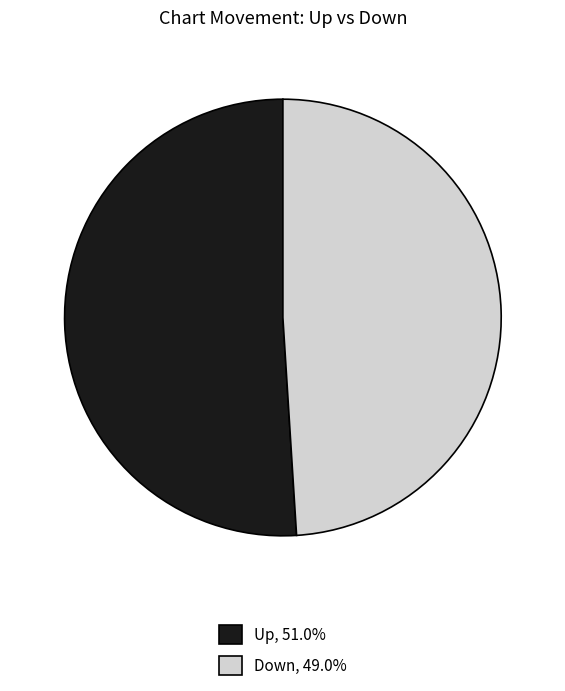

How many slices are in this pie chart?

2